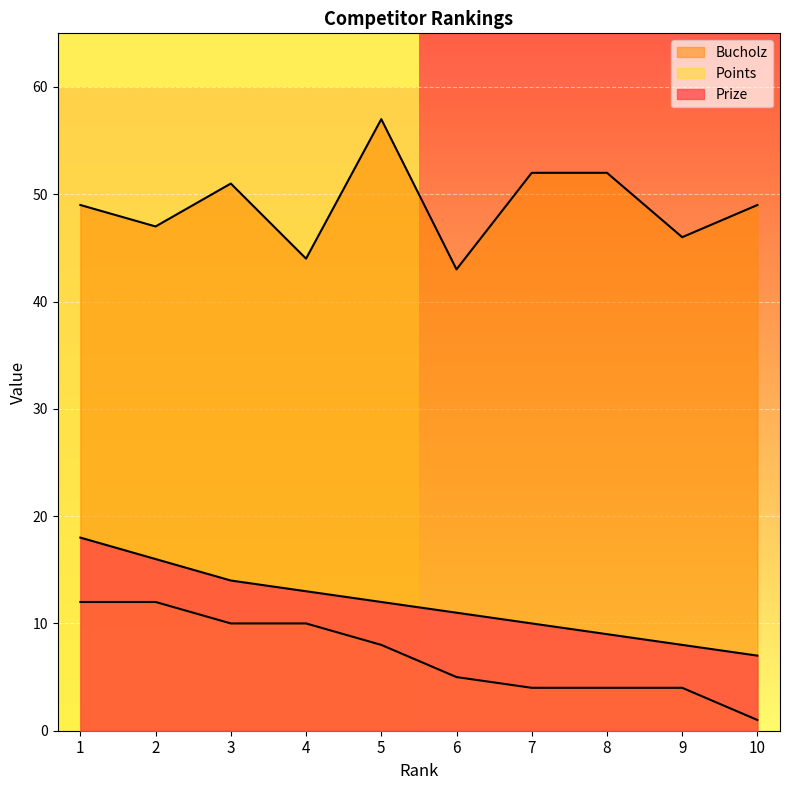

What is the difference between the highest and lowest values at 5?

49